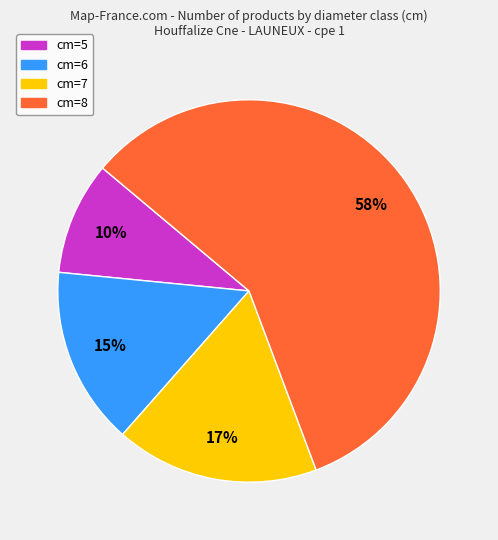

To the nearest percent, what is the combined percentage of cm=7 and cm=5?

27%